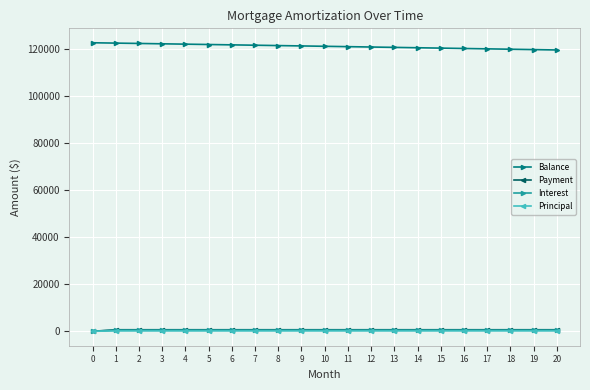

True or false: Interest has more than 0 interior local peaks.

True